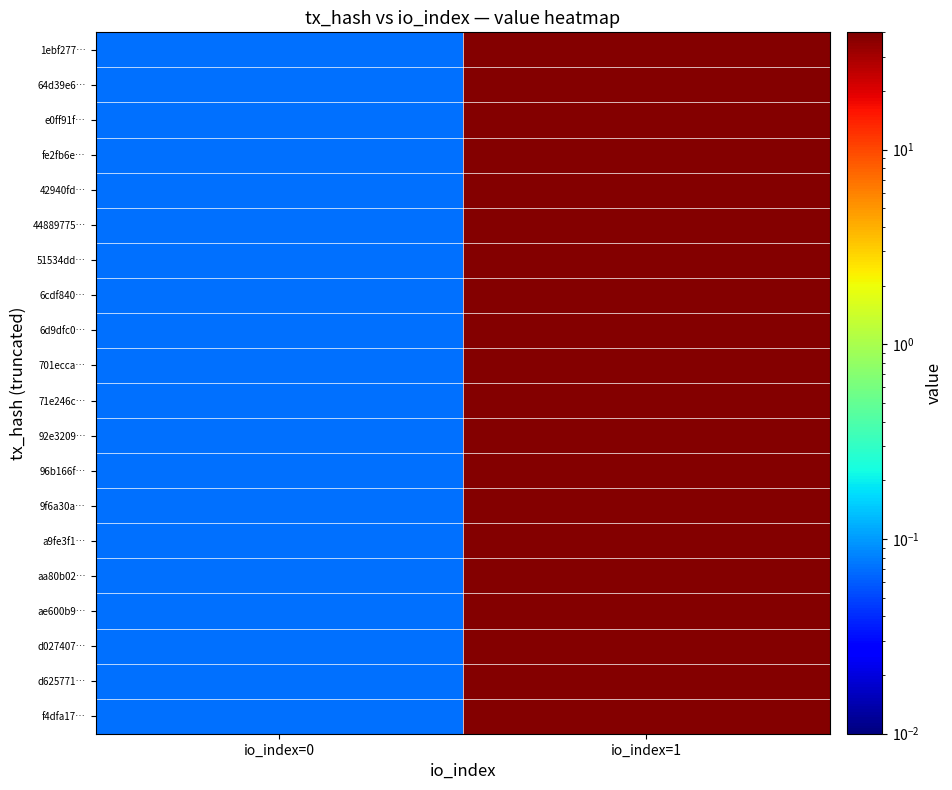

What is the total value across all series at io_index=1?

750.5